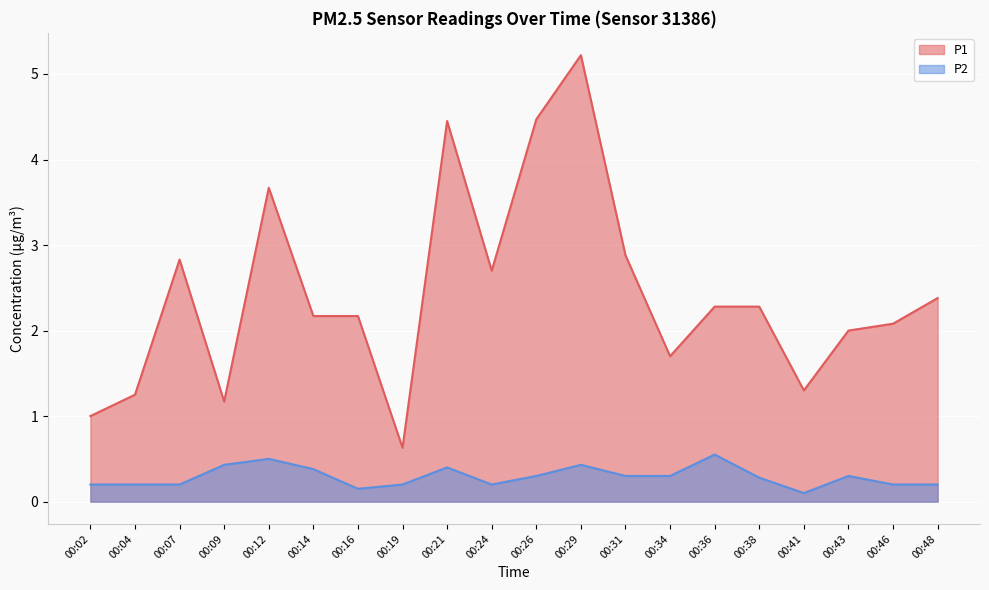

What is the value of the P1 point at the 11th from the left?

4.5